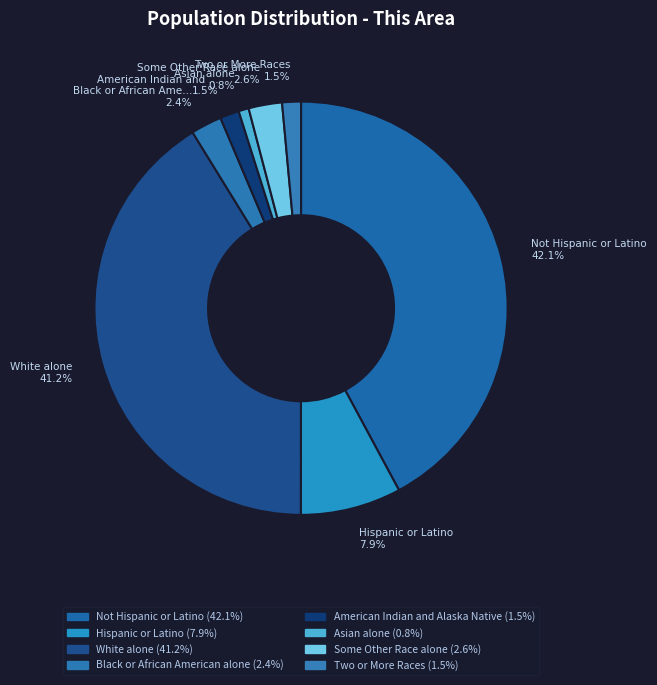

Is it true that White alone is 49% of the pie?

False